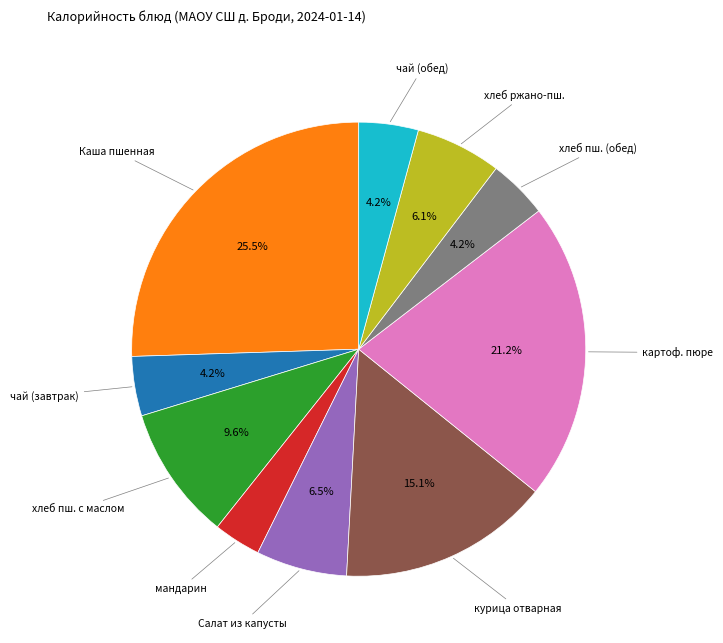

Is there any slice that represents more than half of the pie?

No